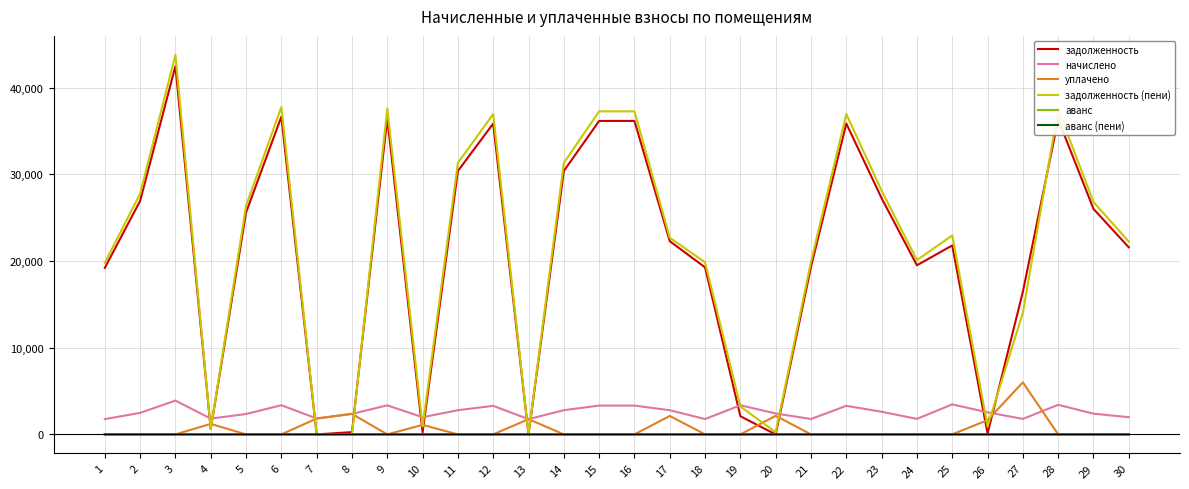

Which series changed the most between 3 and 6?

задолженность (пени)